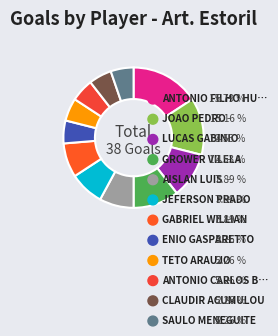

Count the number of slices in the pie.

12